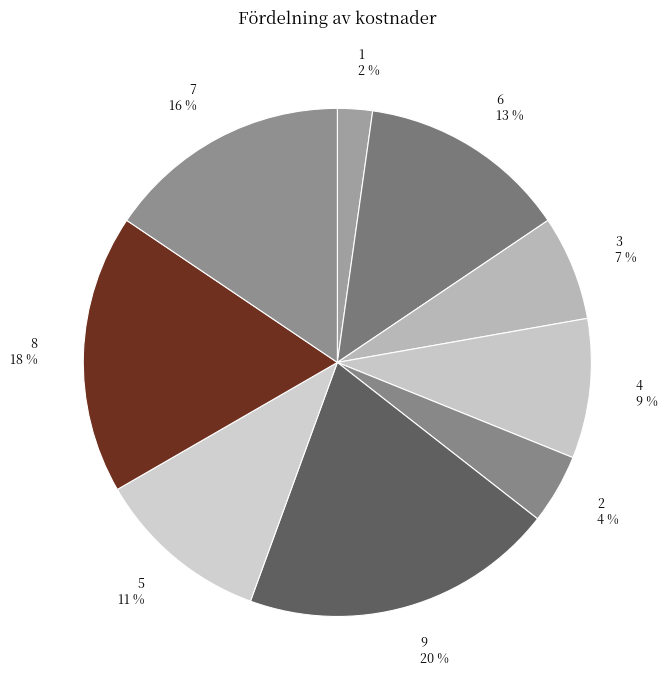

Does 7 account for over 50% of the chart?

No